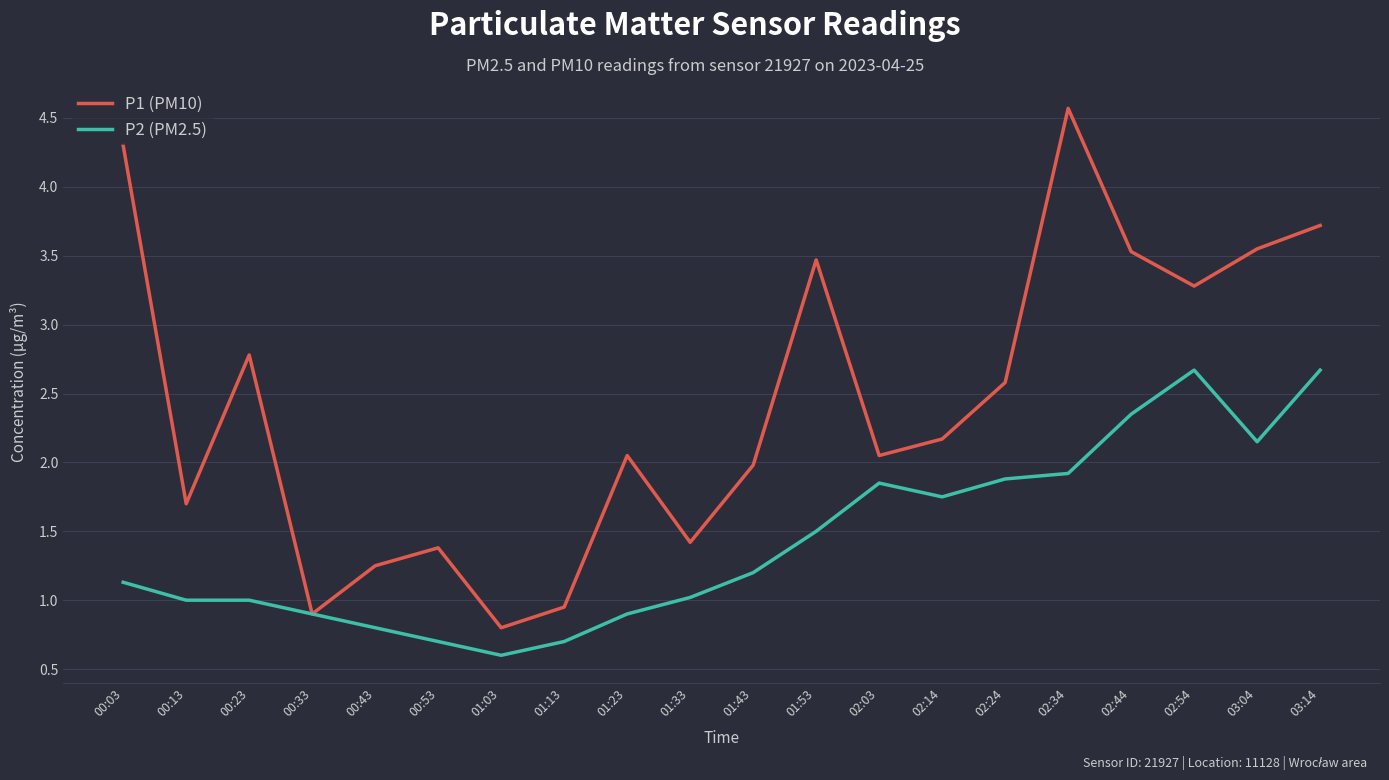

At which category does P1 (PM10) reach its first local peak?

00:23